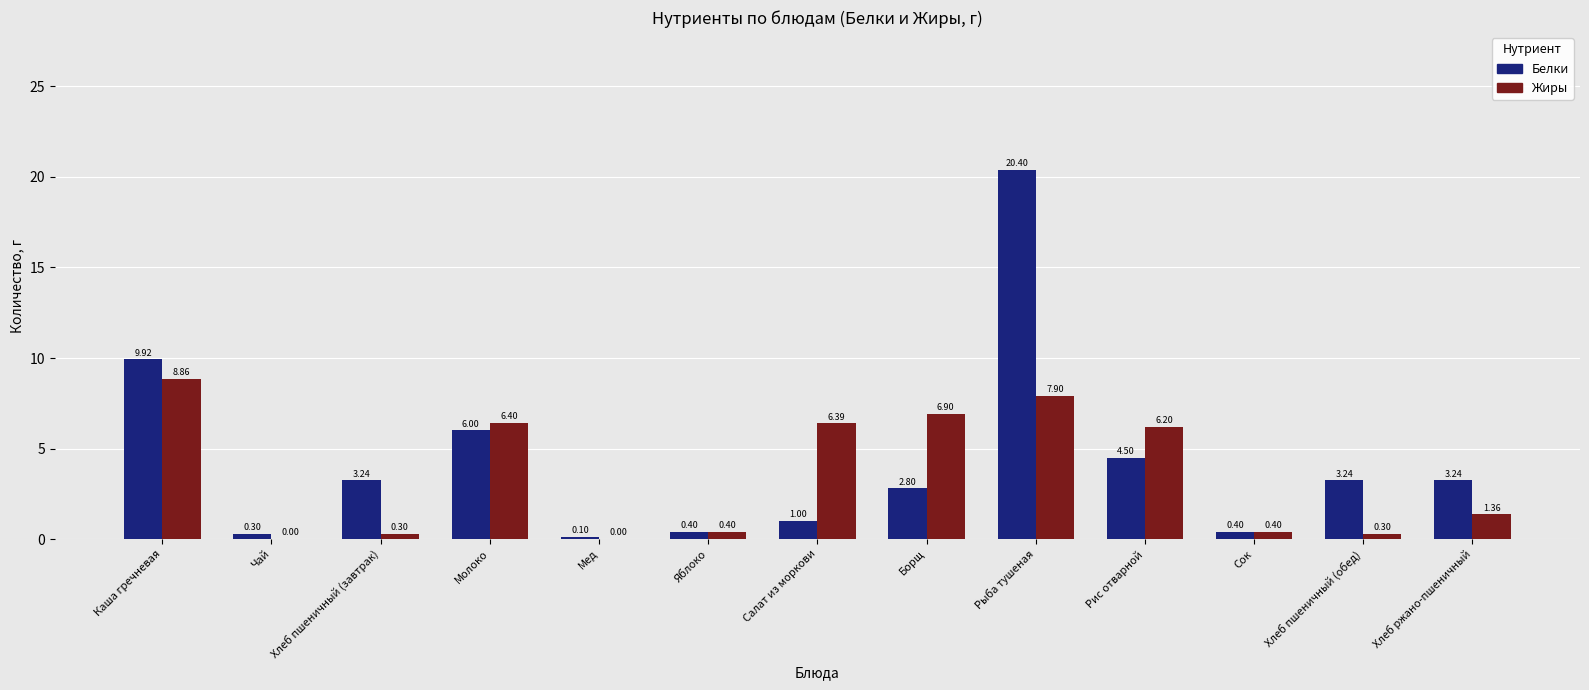

What is the maximum value shown in the chart?

20.4